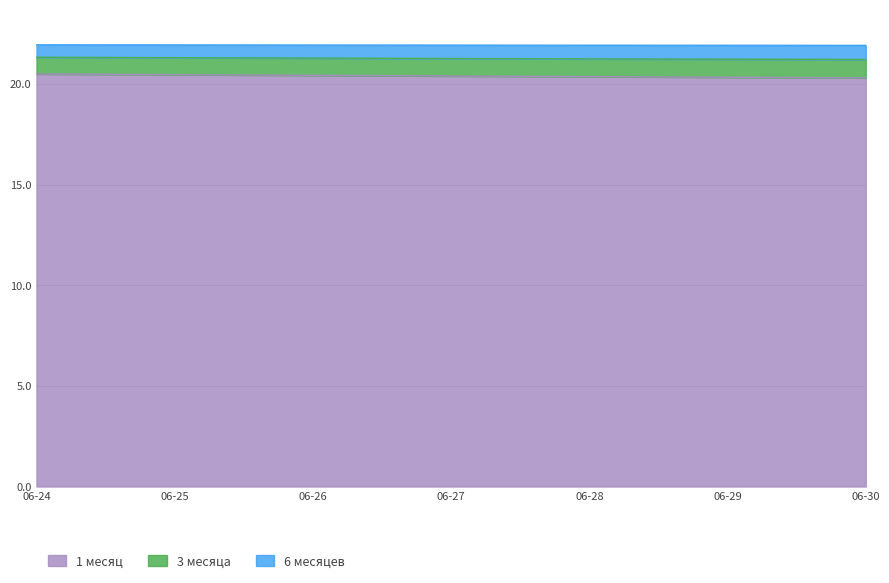

At how many categories does at least one series exceed 20?

7